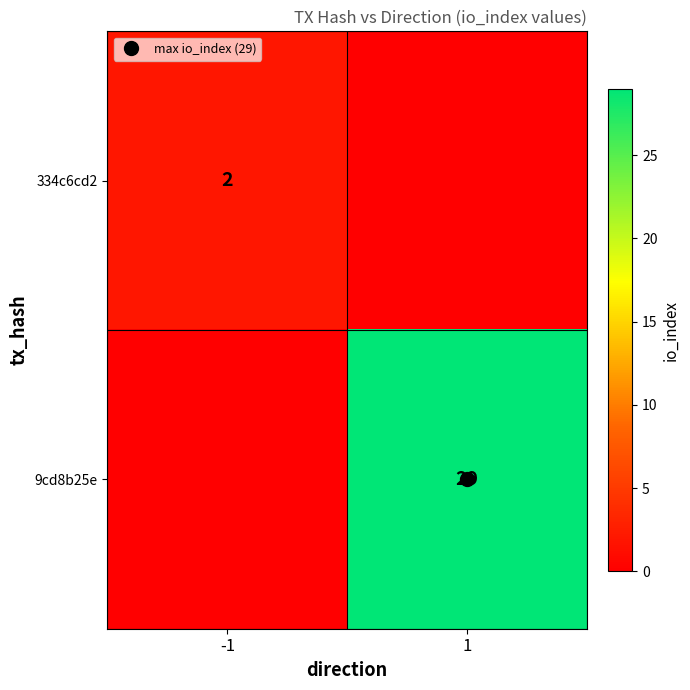

How many 9cd8b25e values are between 0 and 29?

2